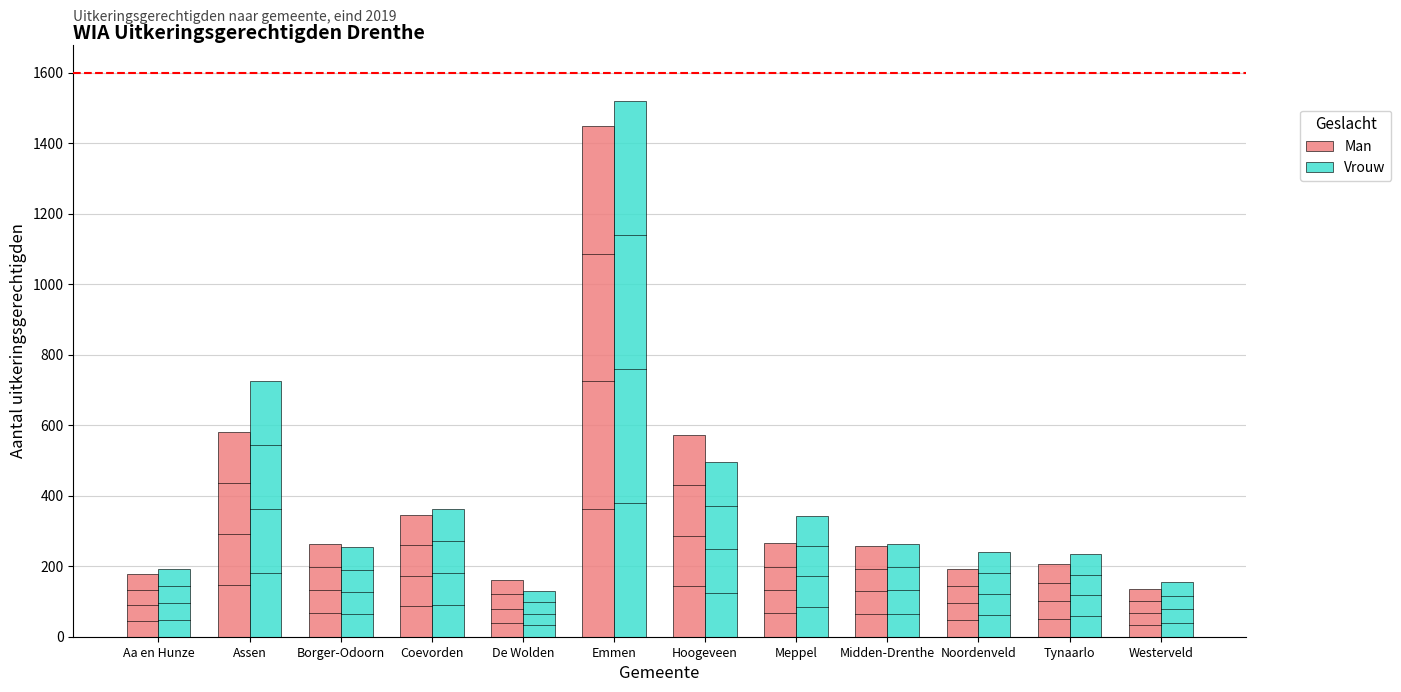

Which series has the largest total across all categories?

Vrouw